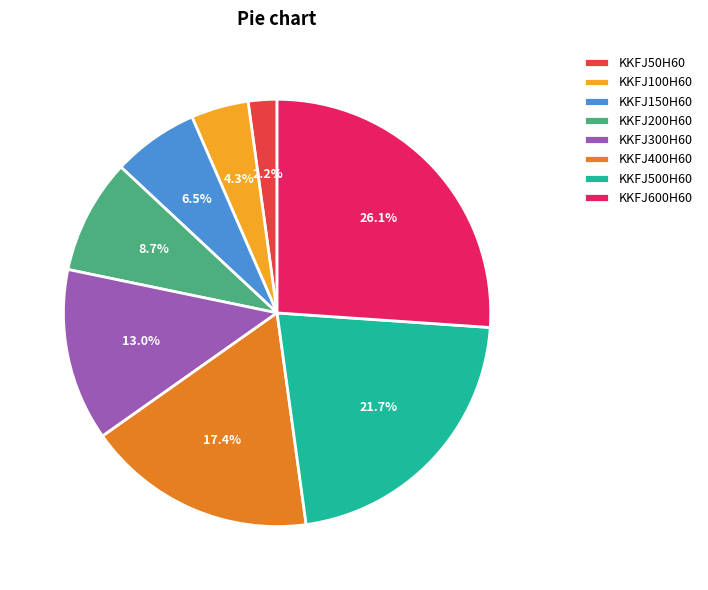

What portion of the pie excludes KKFJ100H60?

95.7%